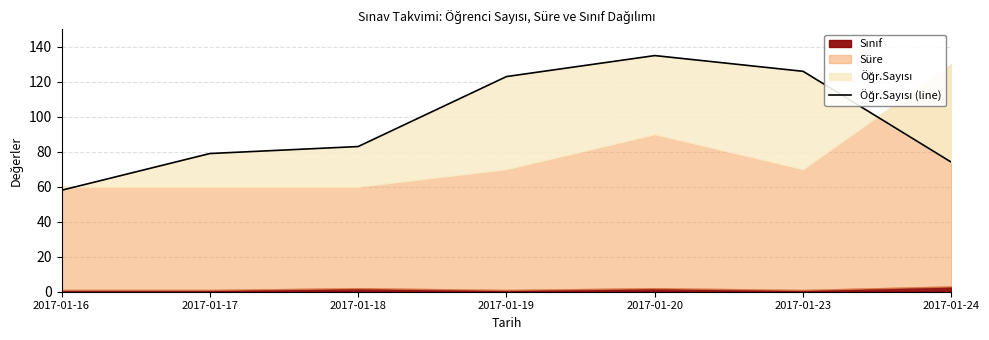

Reading left to right, extract all data points from this chart.

2017-01-16=58	2017-01-17=79	2017-01-18=83	2017-01-19=123	2017-01-20=135	2017-01-23=126	2017-01-24=74